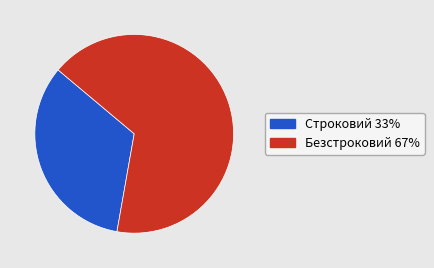

True or false: Безстроковий accounts for 79% of the total.

False